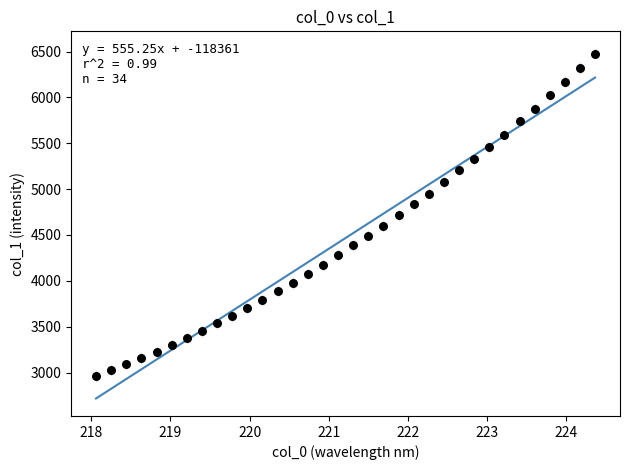

What is the range of Y values (max minus min)?

3516.5